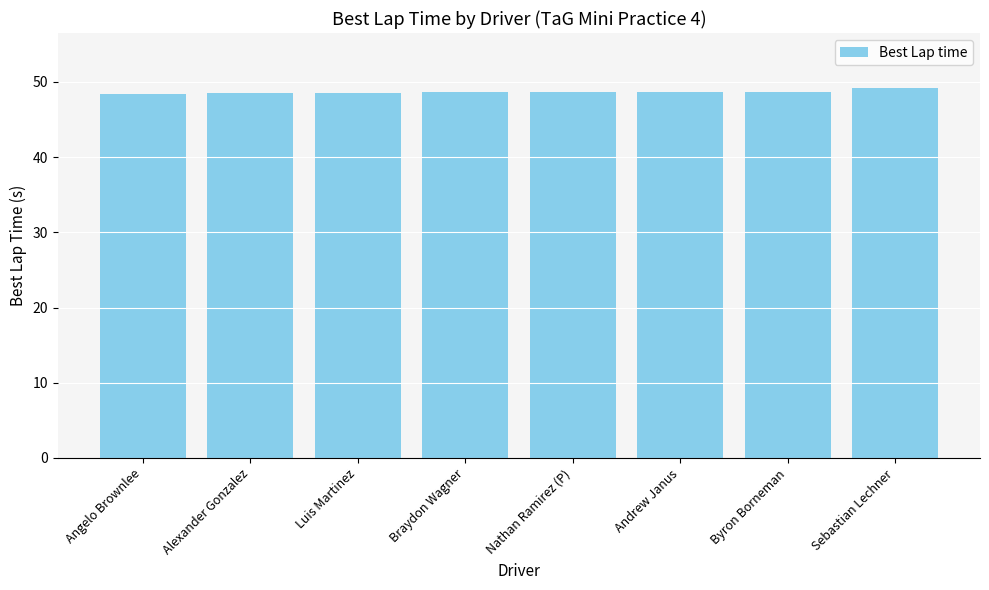

What is the label of the 4th bar from the right?

Nathan Ramirez (P)